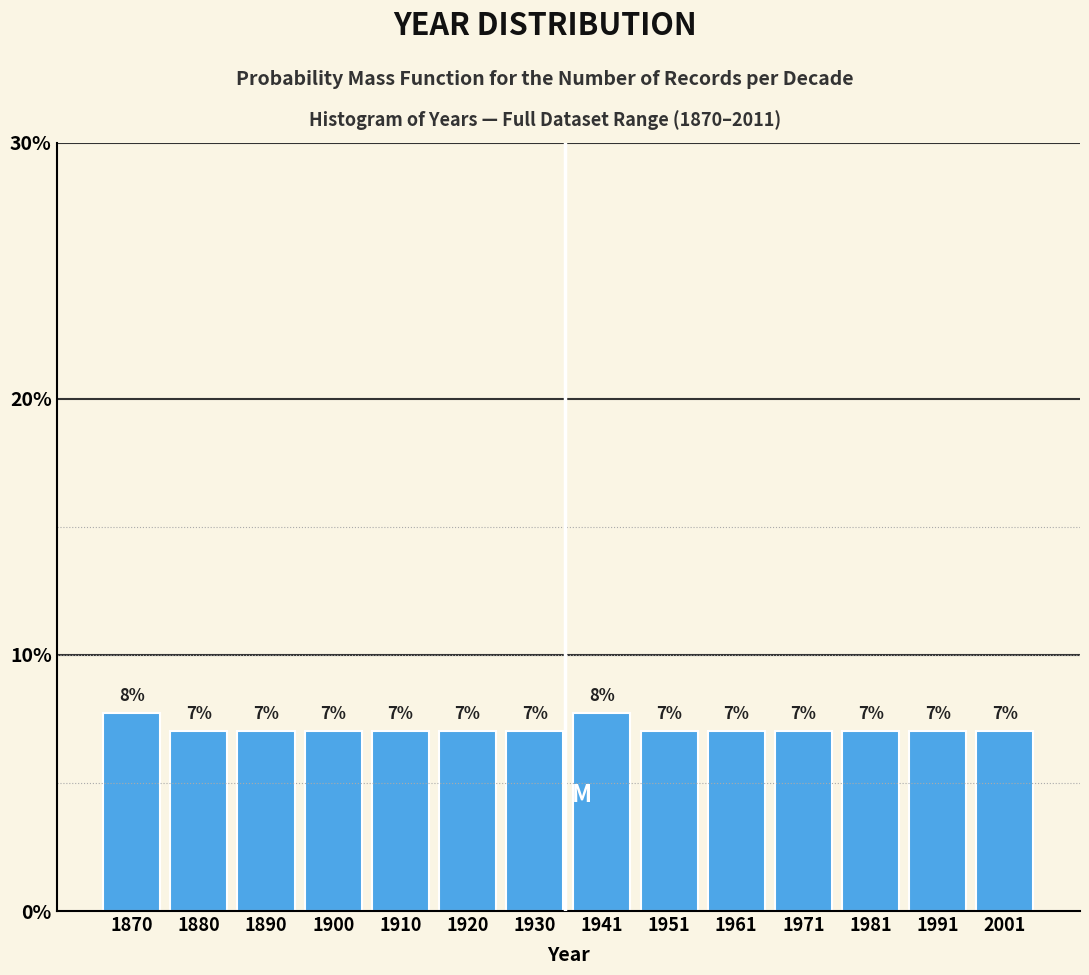

True or false: the data shows 11.8 at 1951.

False